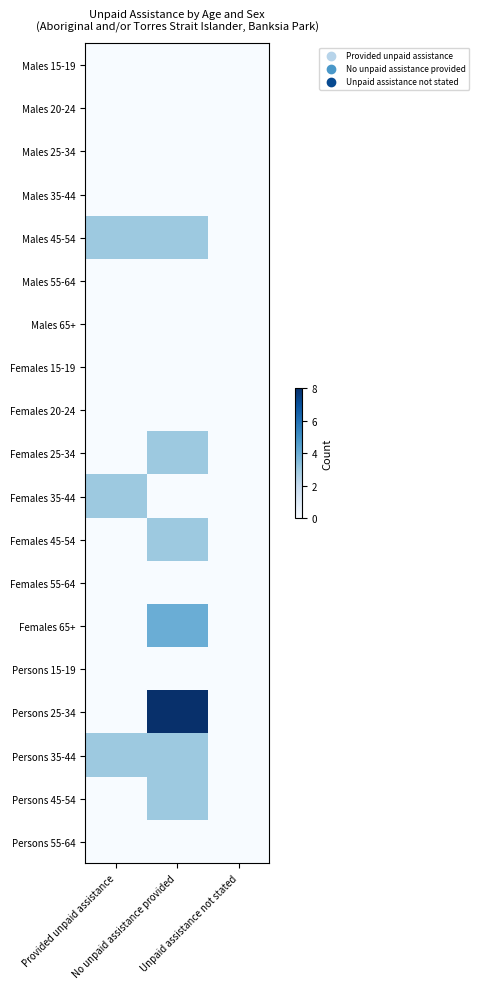

At which category is the sum across all series the highest?

No unpaid assistance provided